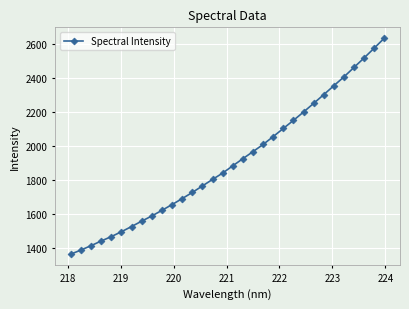

What is the difference between the maximum and minimum values?

1270.2